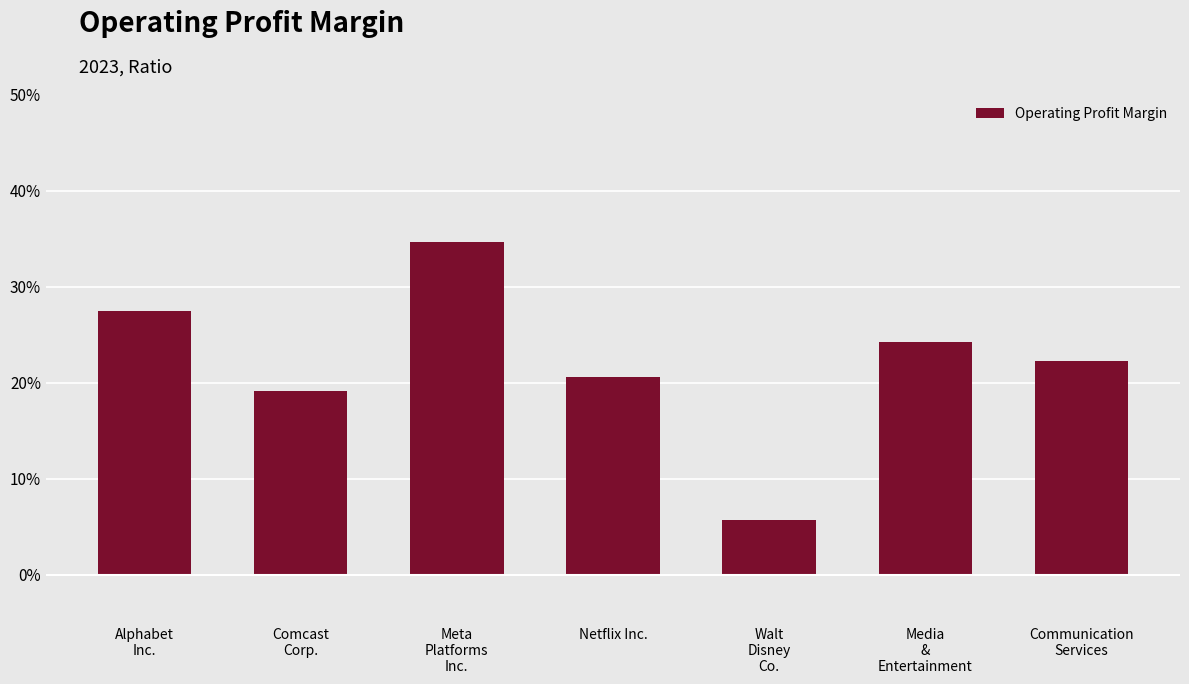

Are the bars horizontal?

No